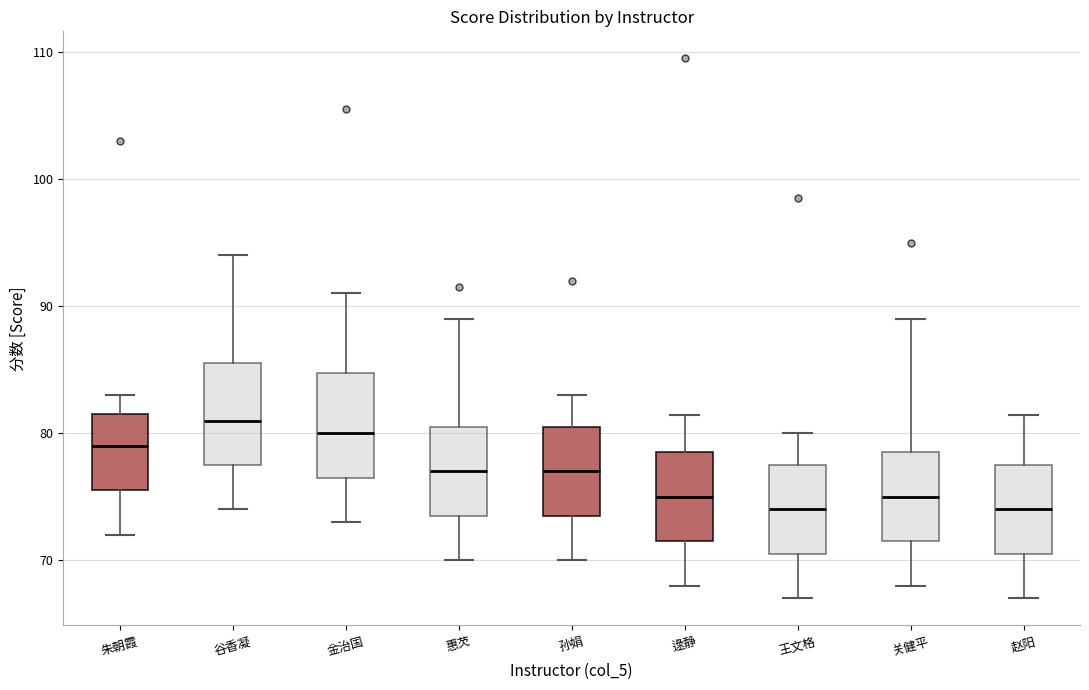

Where does the lower whisker of the box for 关健平 end on the y-axis? The values are not printed on the chart, so give them approximately, as read against the axis.

68